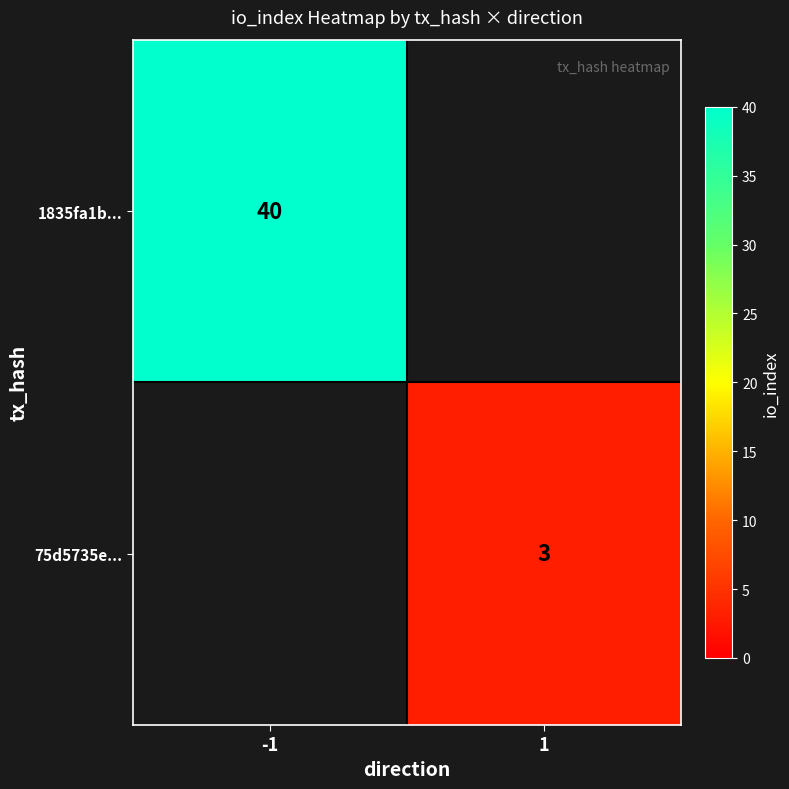

What is the total value across all series at -1?

40